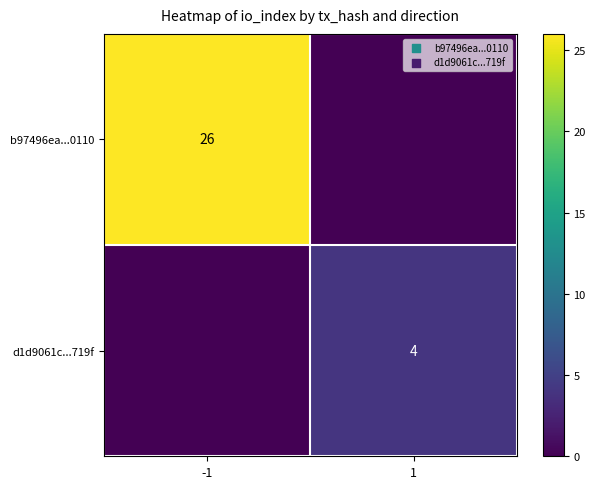

True or false: d1d9061c...719f has a value of 2 at 1.

False